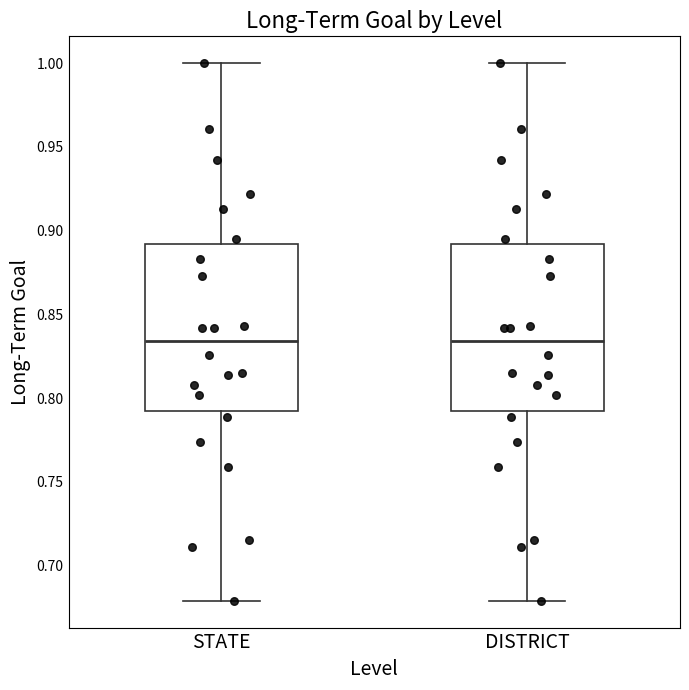

Reading left to right, read every box against the y-axis: the position of its median line, the range the box covers, and the ends of its whiskers. The values are not printed on the chart, so give them approximately, as read against the axis.

STATE: median 0.835, box 0.790 to 0.890, whiskers 0.680 to 1.000
DISTRICT: median 0.835, box 0.790 to 0.890, whiskers 0.680 to 1.000